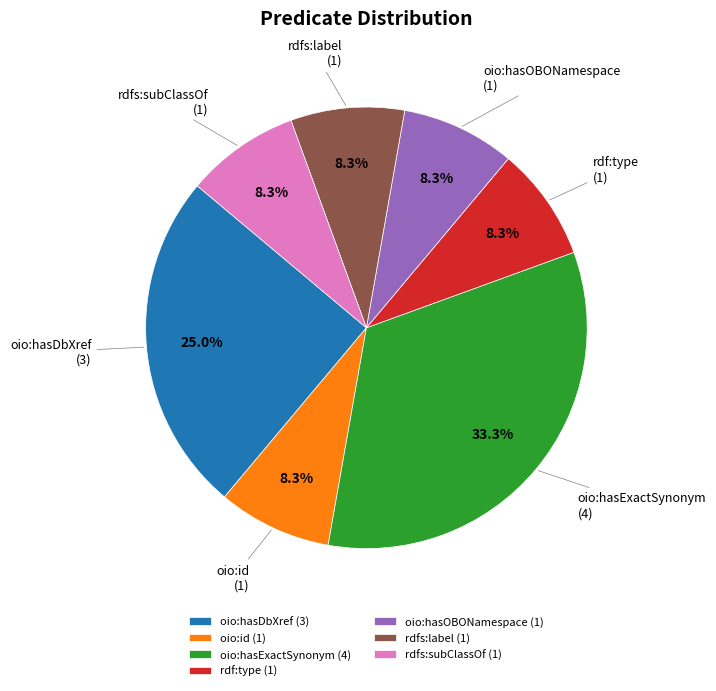

How many slices are in this pie chart?

7